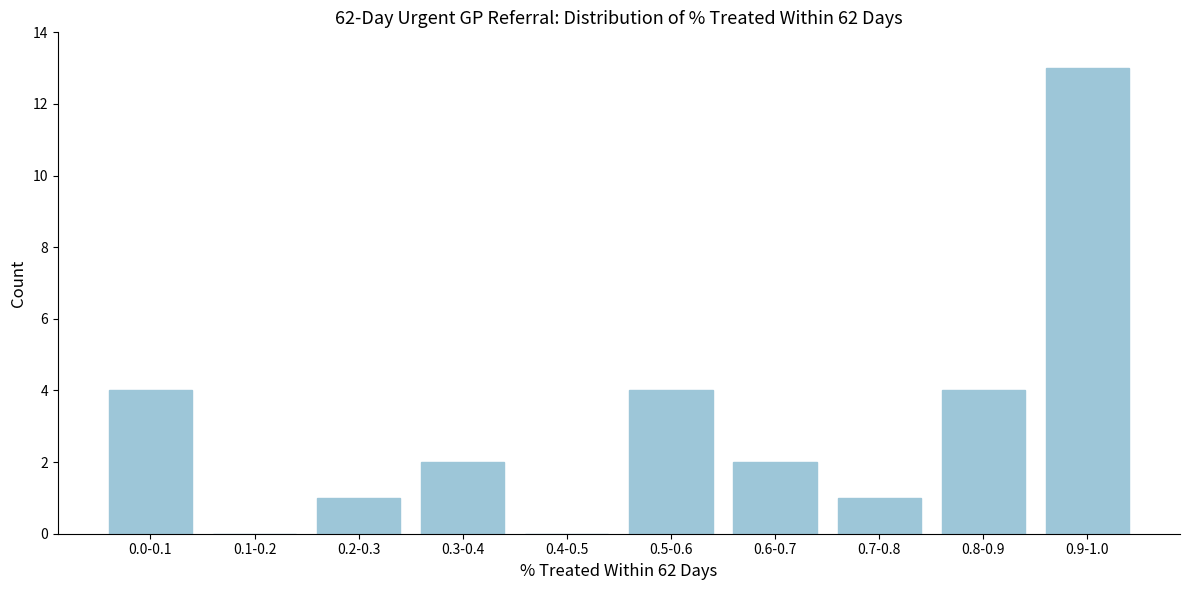

Reading left to right, transcribe all the data shown in this chart.

0.0-0.1=4	0.1-0.2=0	0.2-0.3=1	0.3-0.4=2	0.4-0.5=0	0.5-0.6=4	0.6-0.7=2	0.7-0.8=1	0.8-0.9=4	0.9-1.0=13